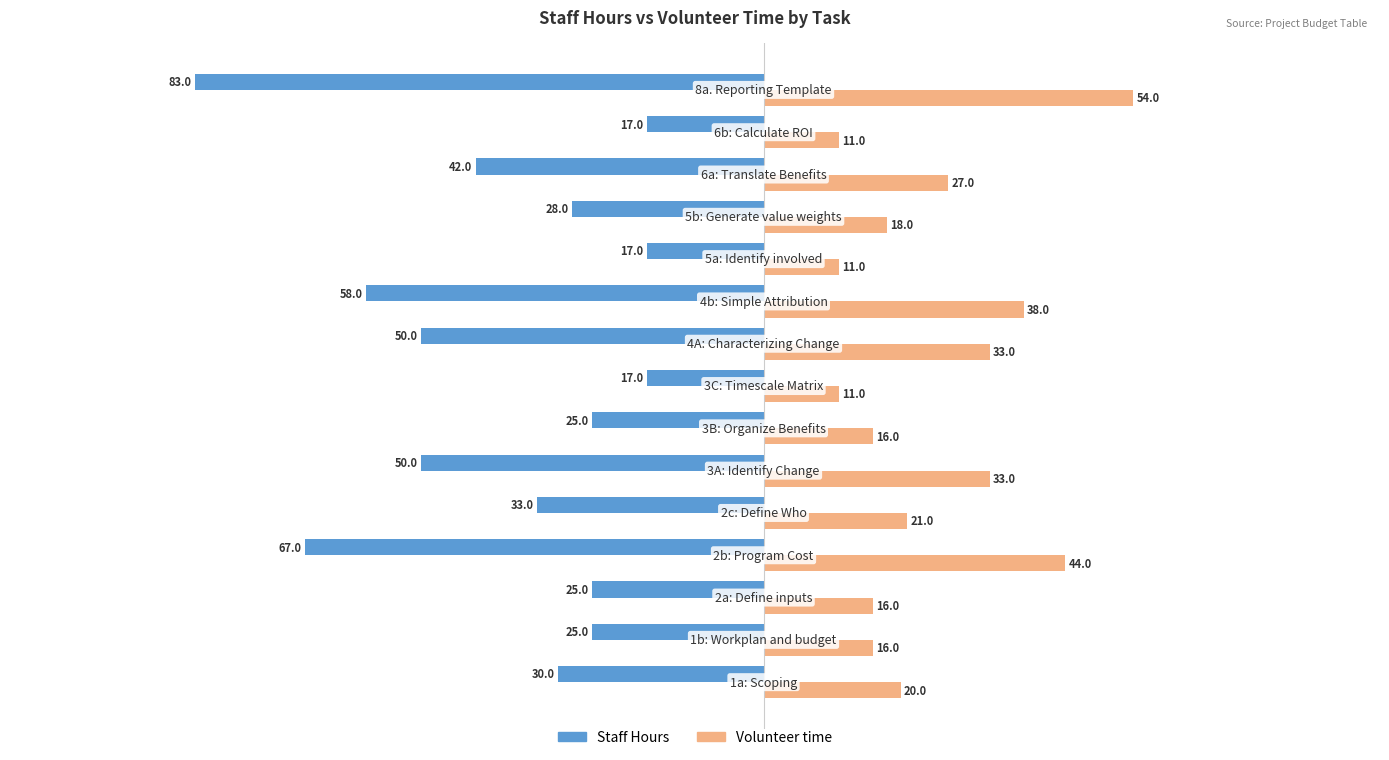

Rank the series by their maximum value, from lowest to highest.

Staff Hours, Volunteer time